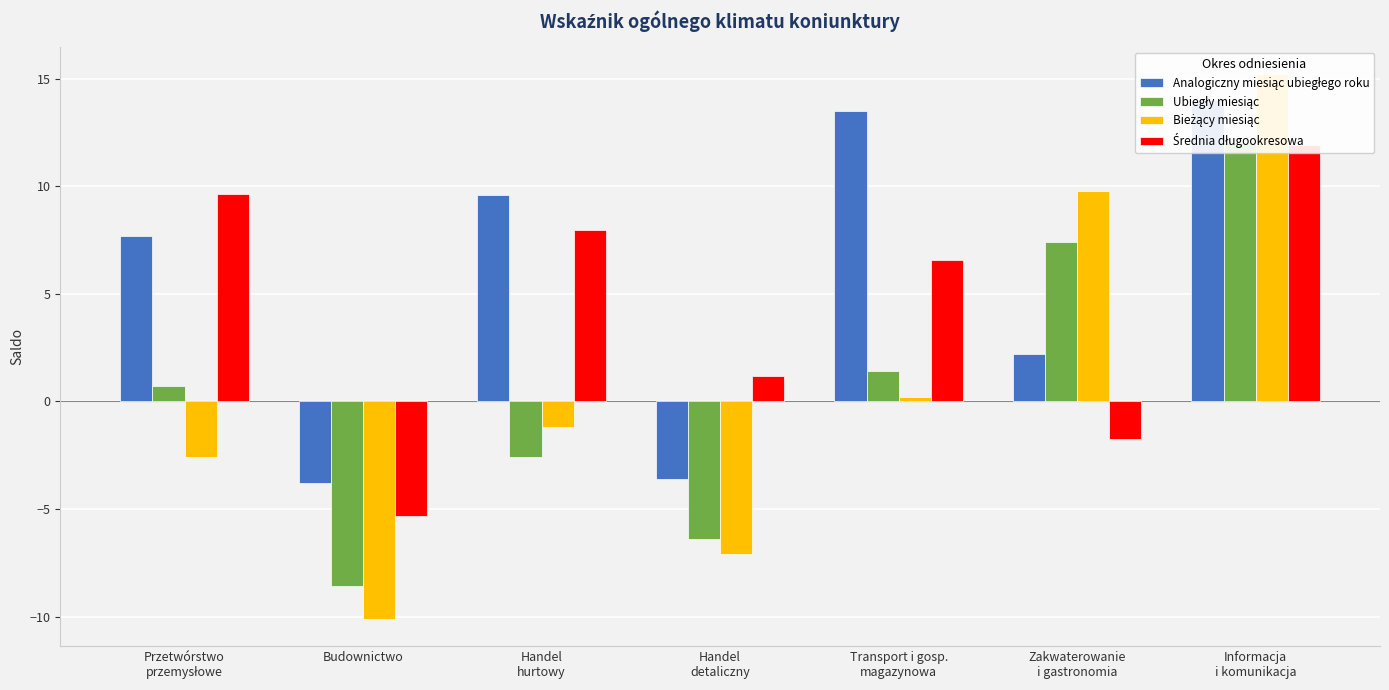

Between Handel
hurtowy and Handel
detaliczny, which series saw the biggest shift?

Analogiczny miesiąc ubiegłego roku